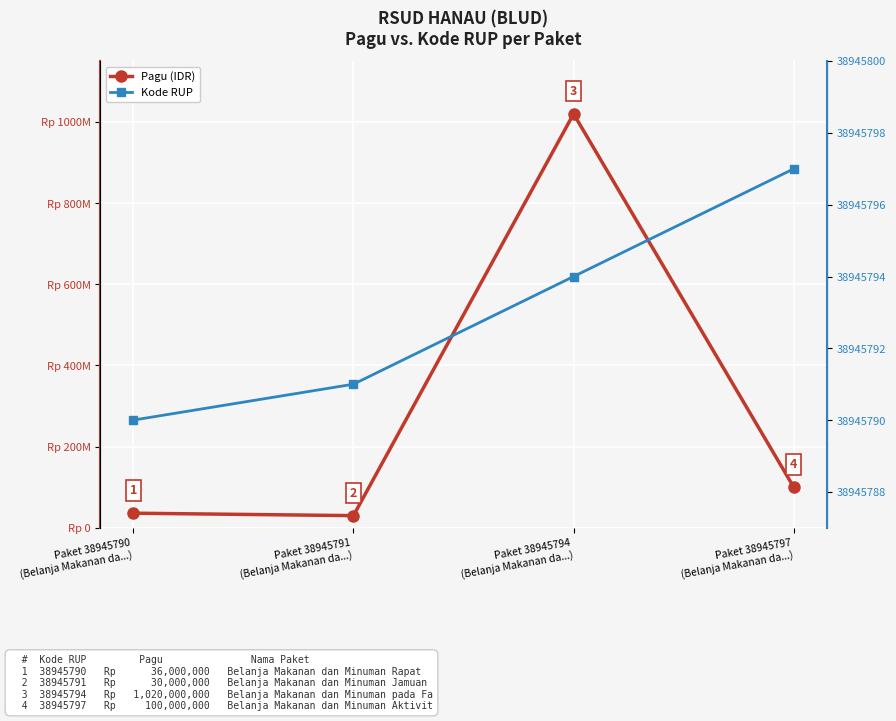

At which label is Pagu (IDR) closest to 525000000?

Paket 38945797
(Belanja Makanan da...)